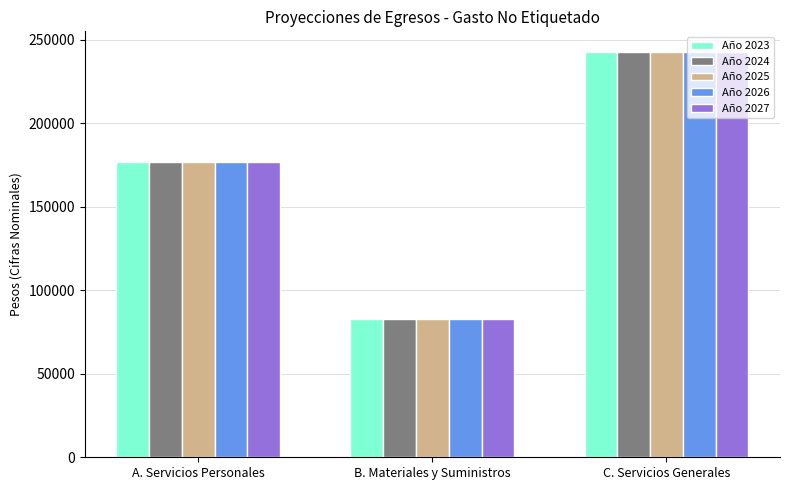

Count the number of categories in the chart.

3